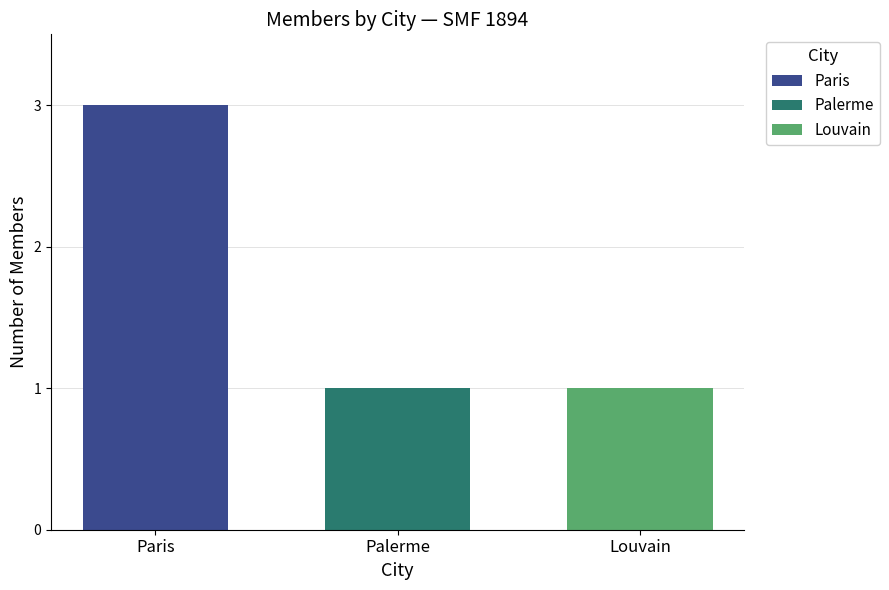

What are all the series names shown in the legend?

Paris, Palerme, Louvain